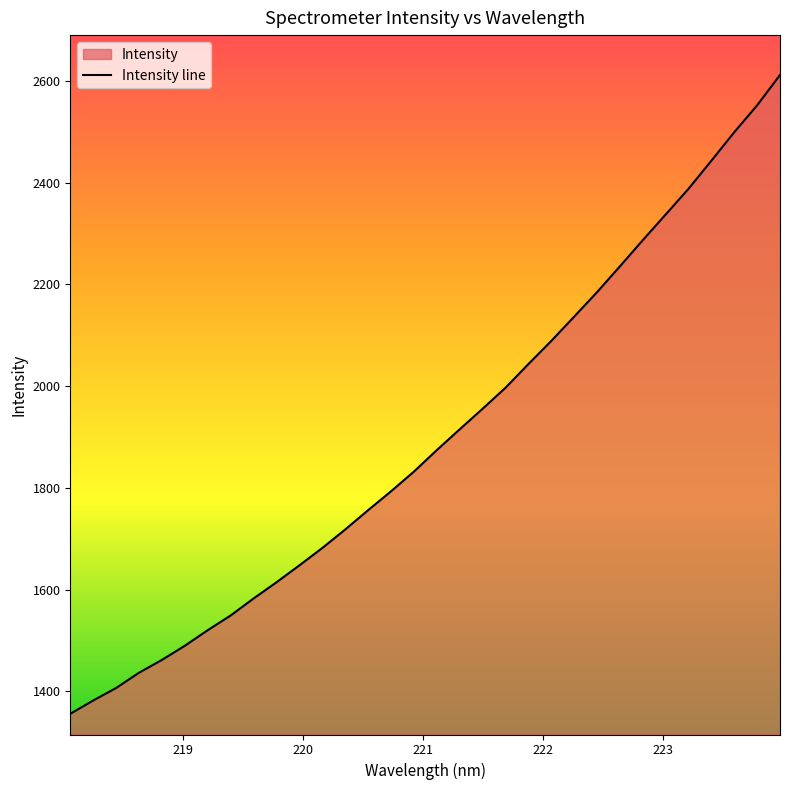

What is the maximum value shown in the chart?

2611.6